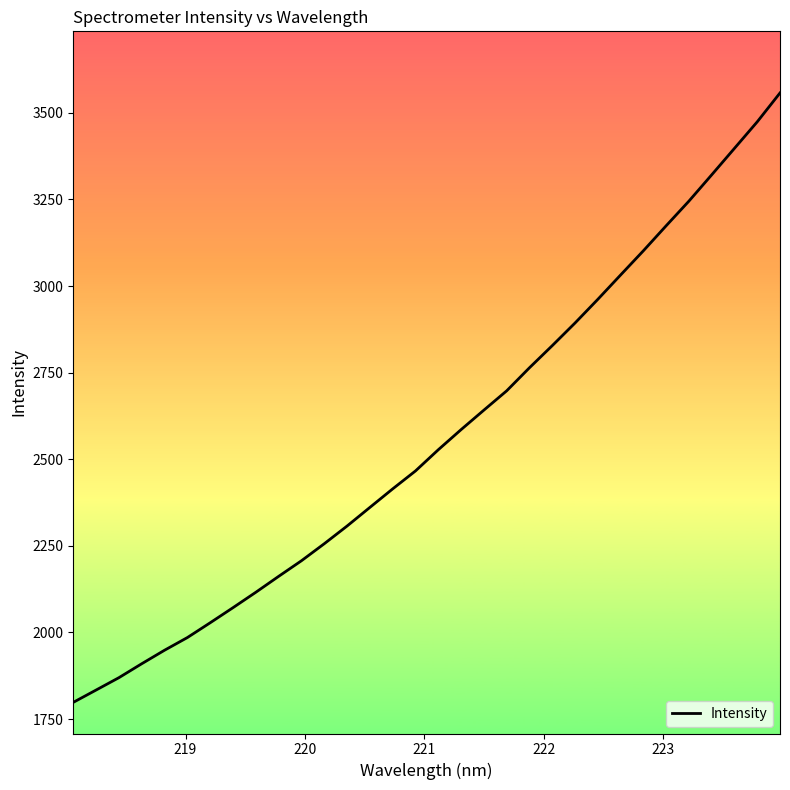

Reading left to right, list all the values displayed in this chart.

1798.2	1833.7	1869.4	1909.7	1948.7	1985.2	2027.9	2071.5	2116.0	2161.9	2206.9	2256.1	2307.1	2360.9	2414.4	2466.2	2527.3	2585.4	2641.7	2697.4	2764.0	2827.8	2893.2	2961.5	3031.8	3101.7	3173.9	3245.1	3320.9	3397.4	3474.0	3557.3